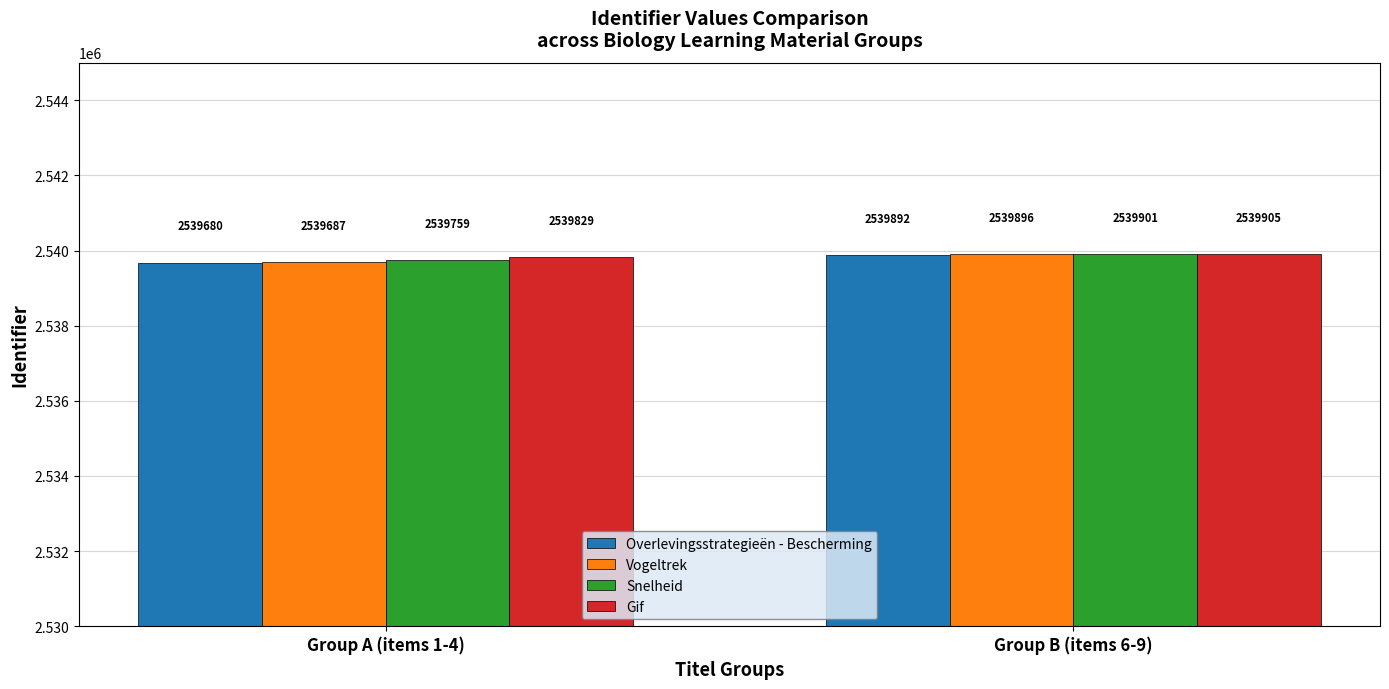

How many Snelheid values are between 2539759 and 2539901?

2